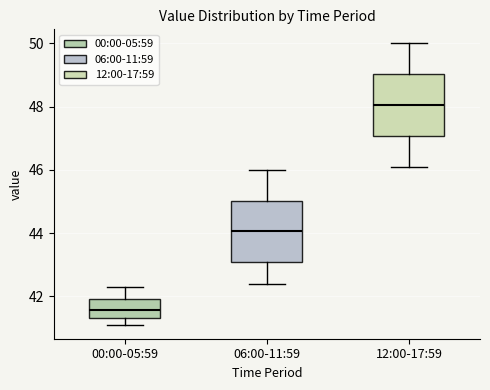

Which box's median line is the lowest?

00:00-05:59